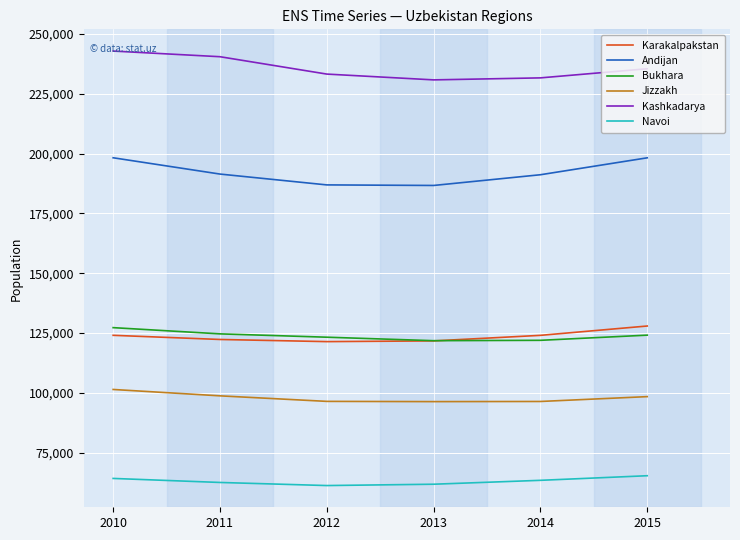

What is the difference between the highest and lowest values at 2011?

178004